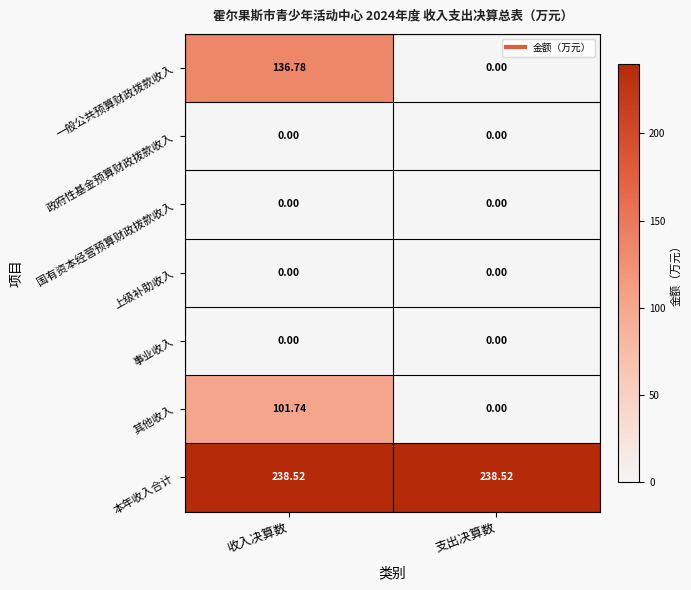

How many categories are shown in the chart?

2